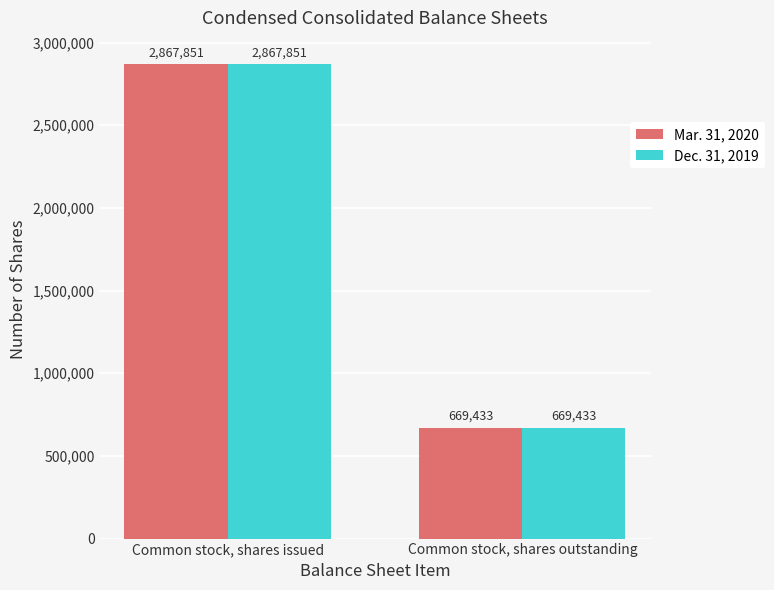

What is the total value across all series at Common stock, shares outstanding?

1338866